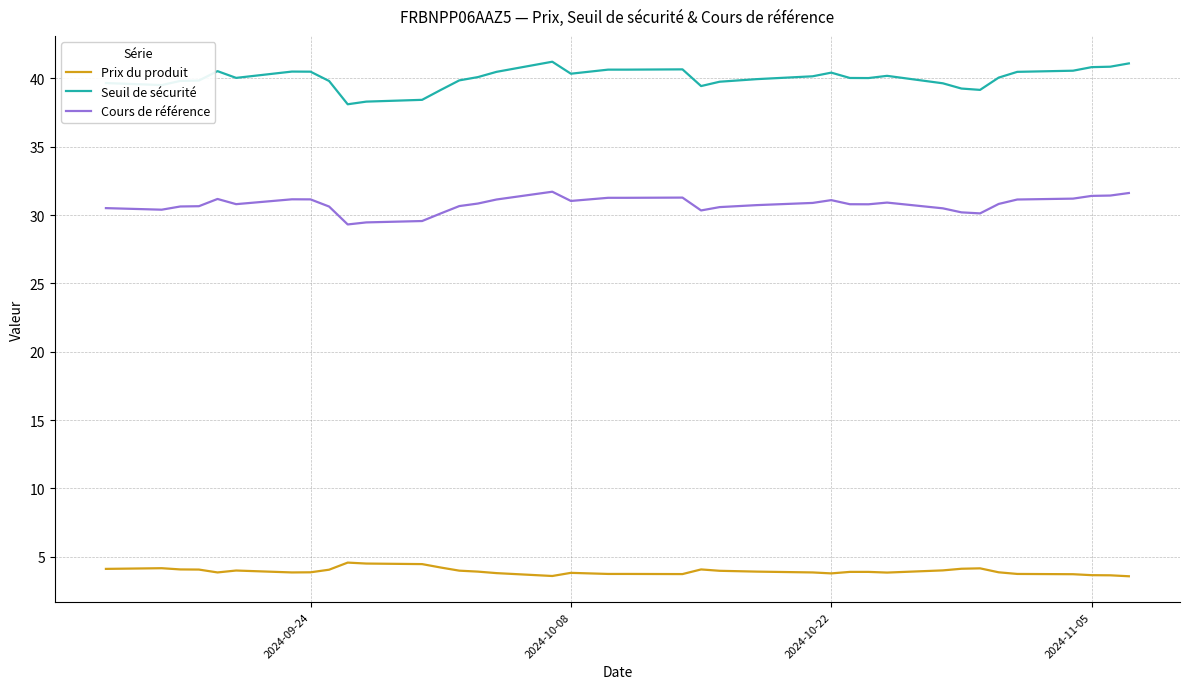

True or false: Seuil de sécurité and Prix du produit cross at least once.

False